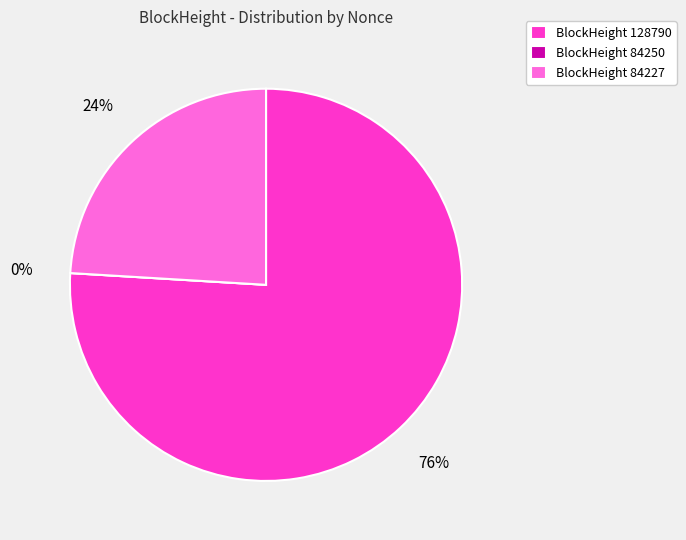

To the nearest percent, what is the average slice percentage?

33%